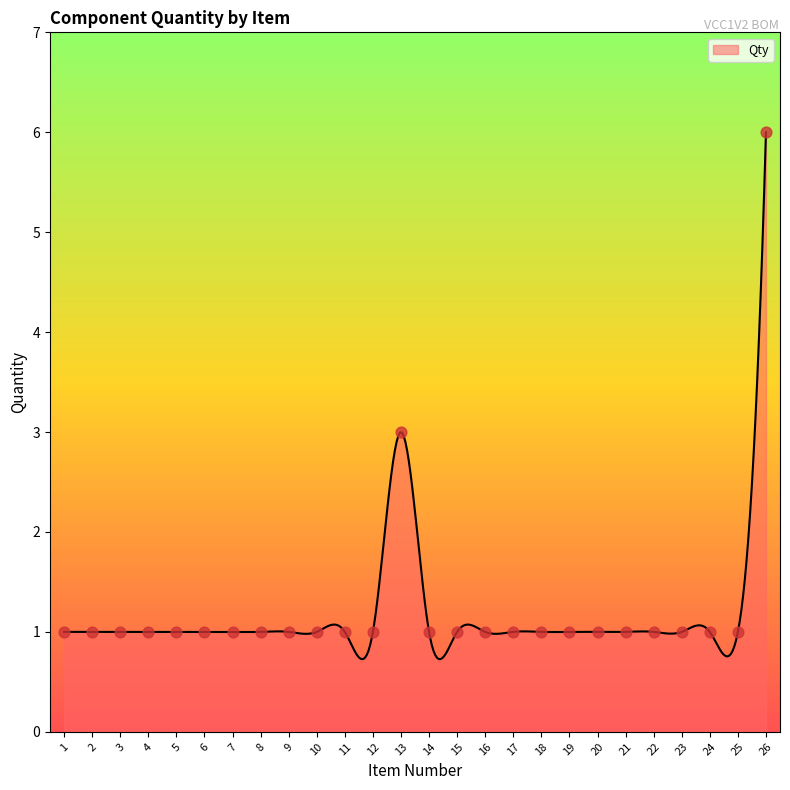

Which has a higher value, 19 or 5?

19